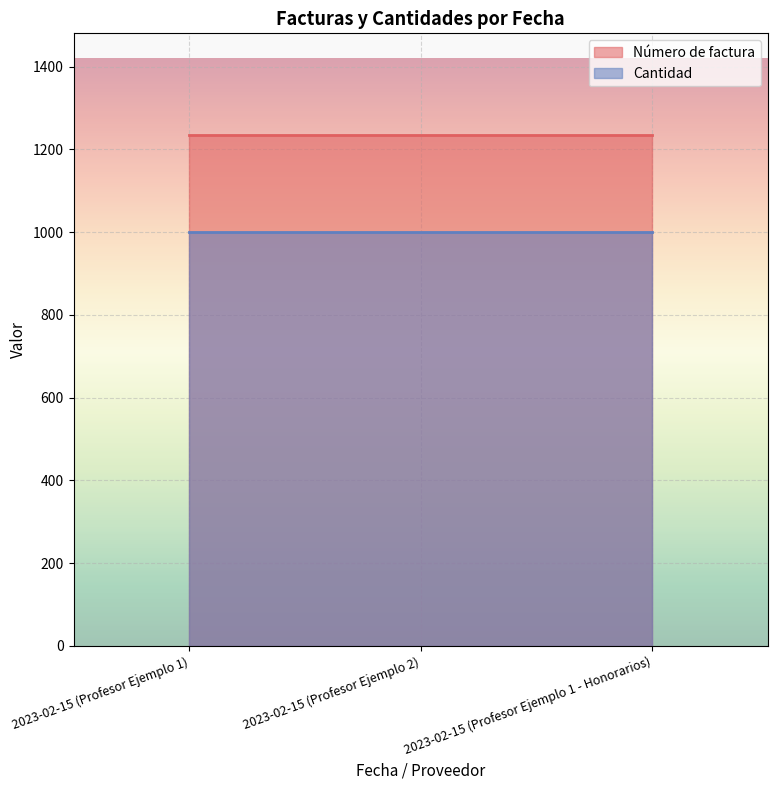

What is the approximate value of Número de factura at 2023-02-15 (Profesor Ejemplo 1 - Honorarios)?

1234